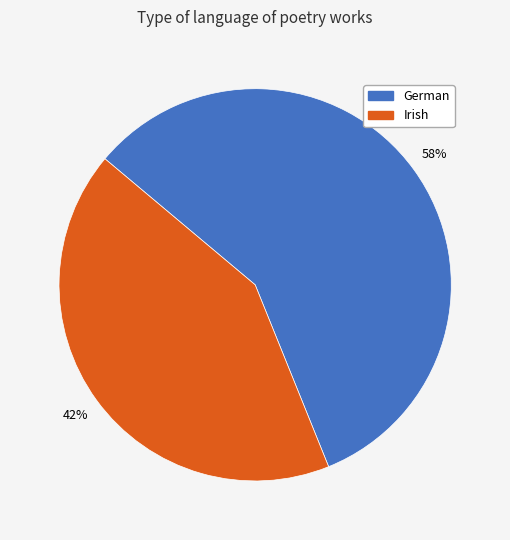

To the nearest percent, what is the average slice percentage?

50%